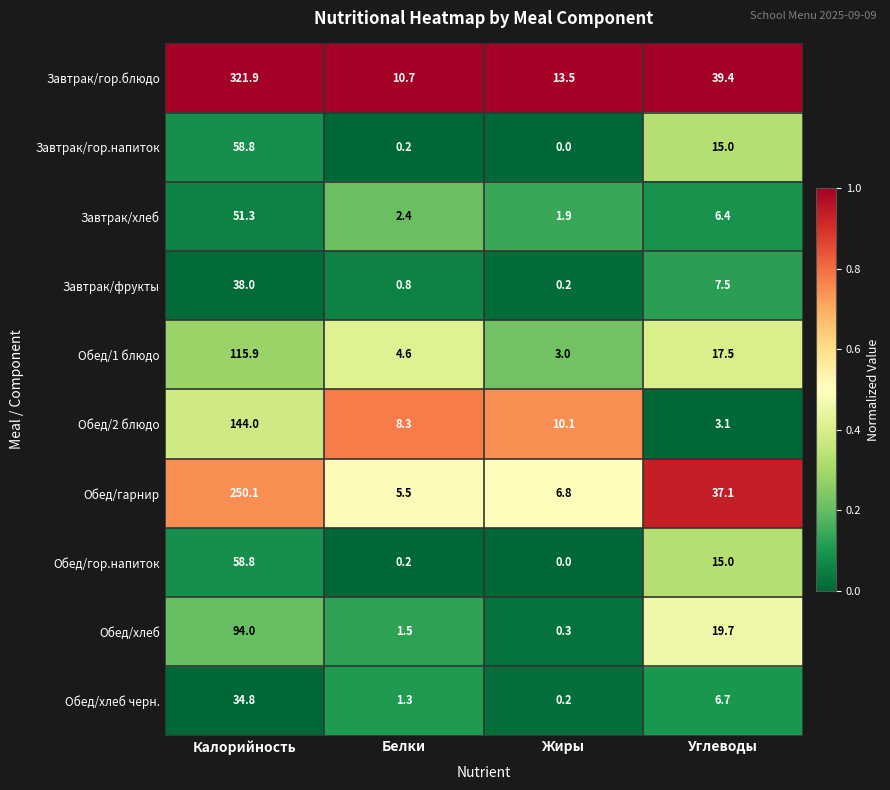

Where does the Обед/хлеб series first go above 19?

Калорийность